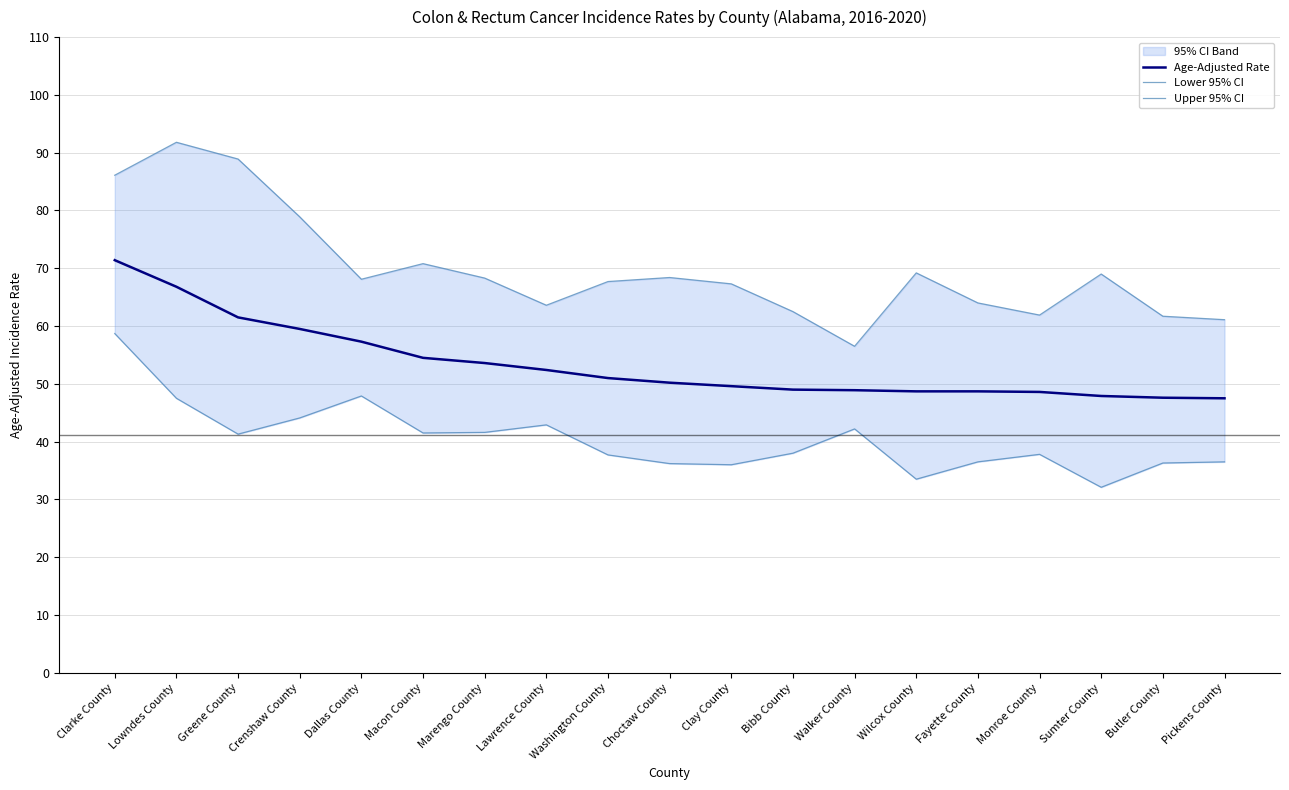

True or false: Lower 95% CI and Upper 95% CI cross at least once.

False